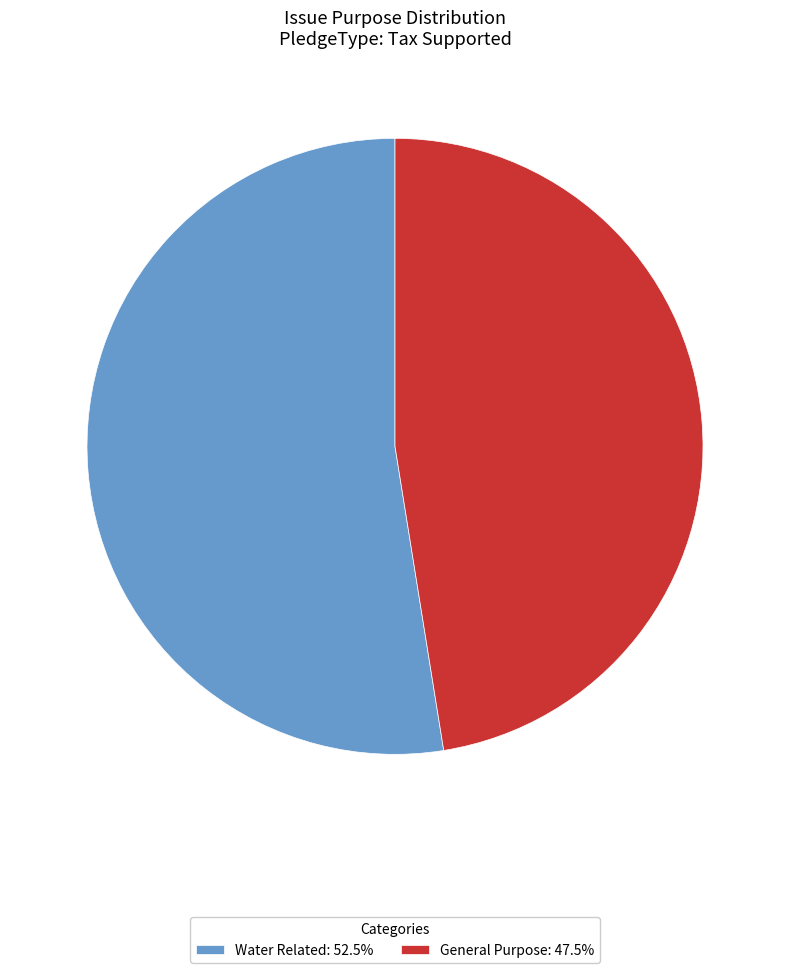

Is there a majority slice in this chart?

Yes